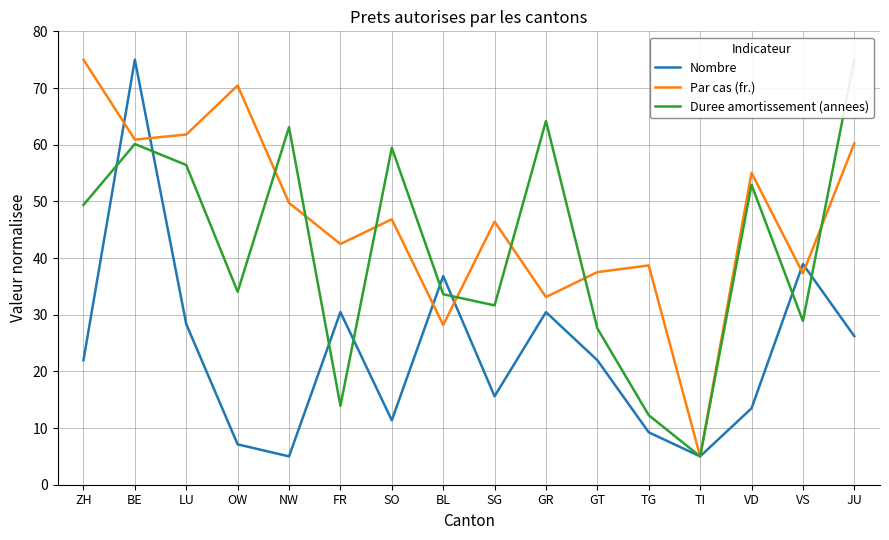

At which category does Nombre reach its first local valley?

NW